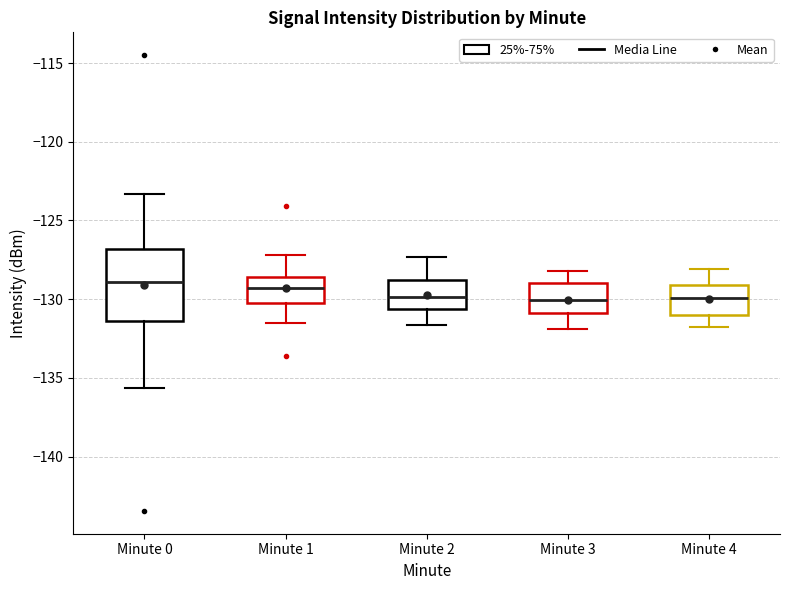

Reading left to right, transcribe this box plot: for each box, give where its median line is, the range the box spans, and where its two whiskers end, as read against the y-axis. The values are not printed on the chart, so give them approximately, as read against the axis.

Minute 0: median -129.0, box -131.5 to -127.0, whiskers -135.5 to -123.5
Minute 1: median -129.5, box -130.0 to -128.5, whiskers -131.5 to -127.0
Minute 2: median -130.0, box -130.5 to -129.0, whiskers -131.5 to -127.5
Minute 3: median -130.0, box -131.0 to -129.0, whiskers -132.0 to -128.0
Minute 4: median -130.0, box -131.0 to -129.0, whiskers -132.0 to -128.0